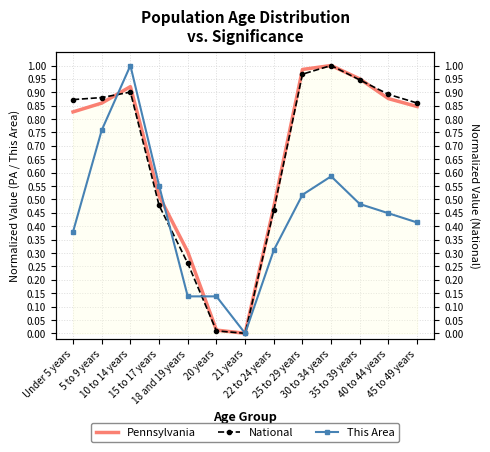

Is this an area chart (filled region under the line)?

No